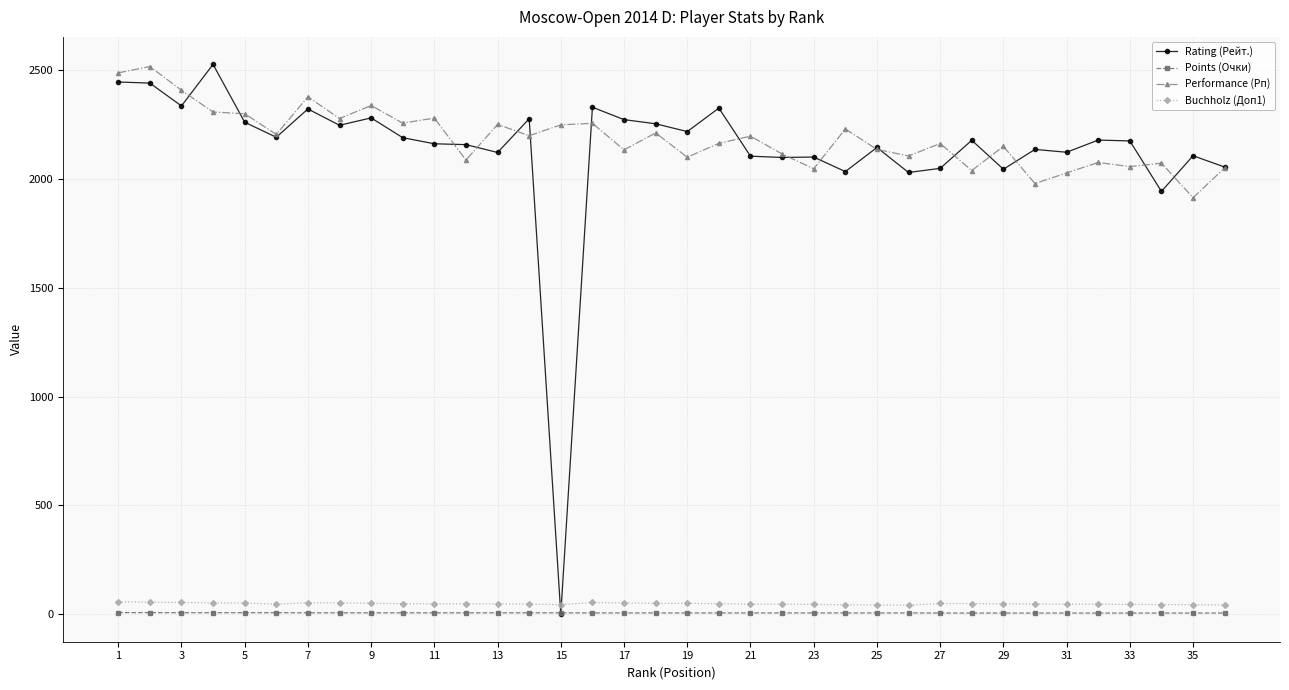

What is the value of the Points (Очки) point at the 33rd from the left?

5.5